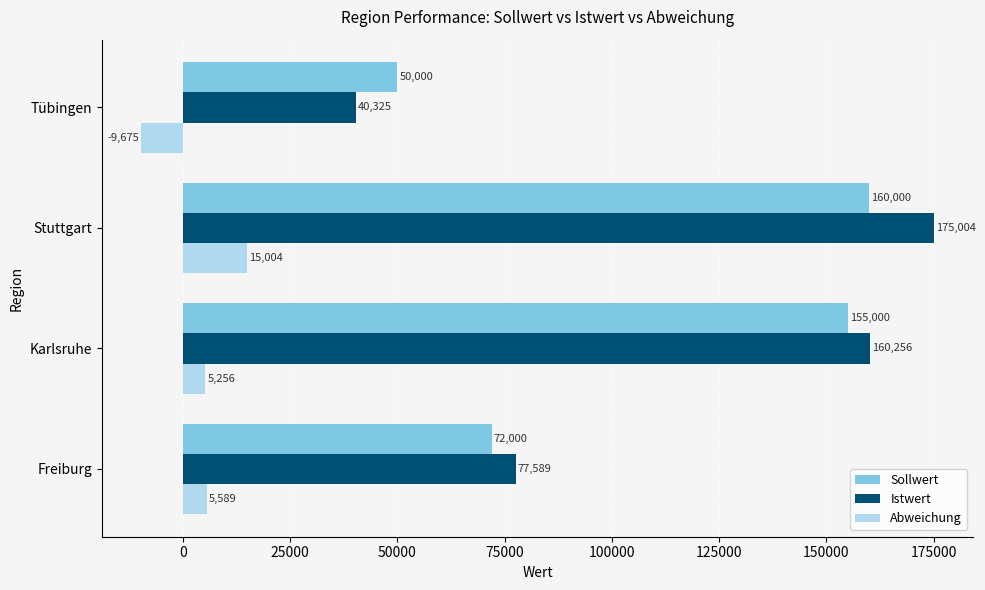

What is the sum of the Abweichung values at Tübingen and Stuttgart?

5329